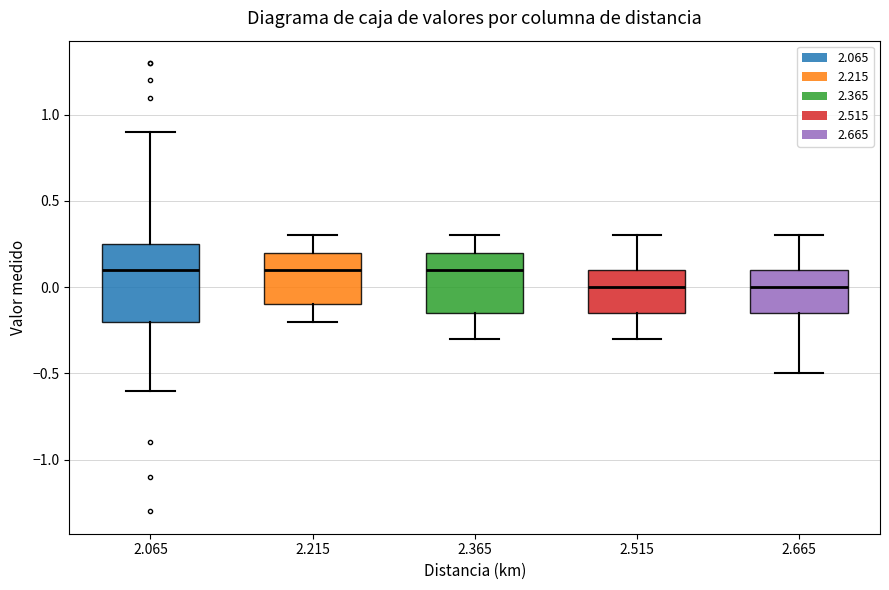

Where does the median line of the box at x = 2.365 sit on the y-axis? The values are not printed on the chart, so give them approximately, as read against the axis.

0.10